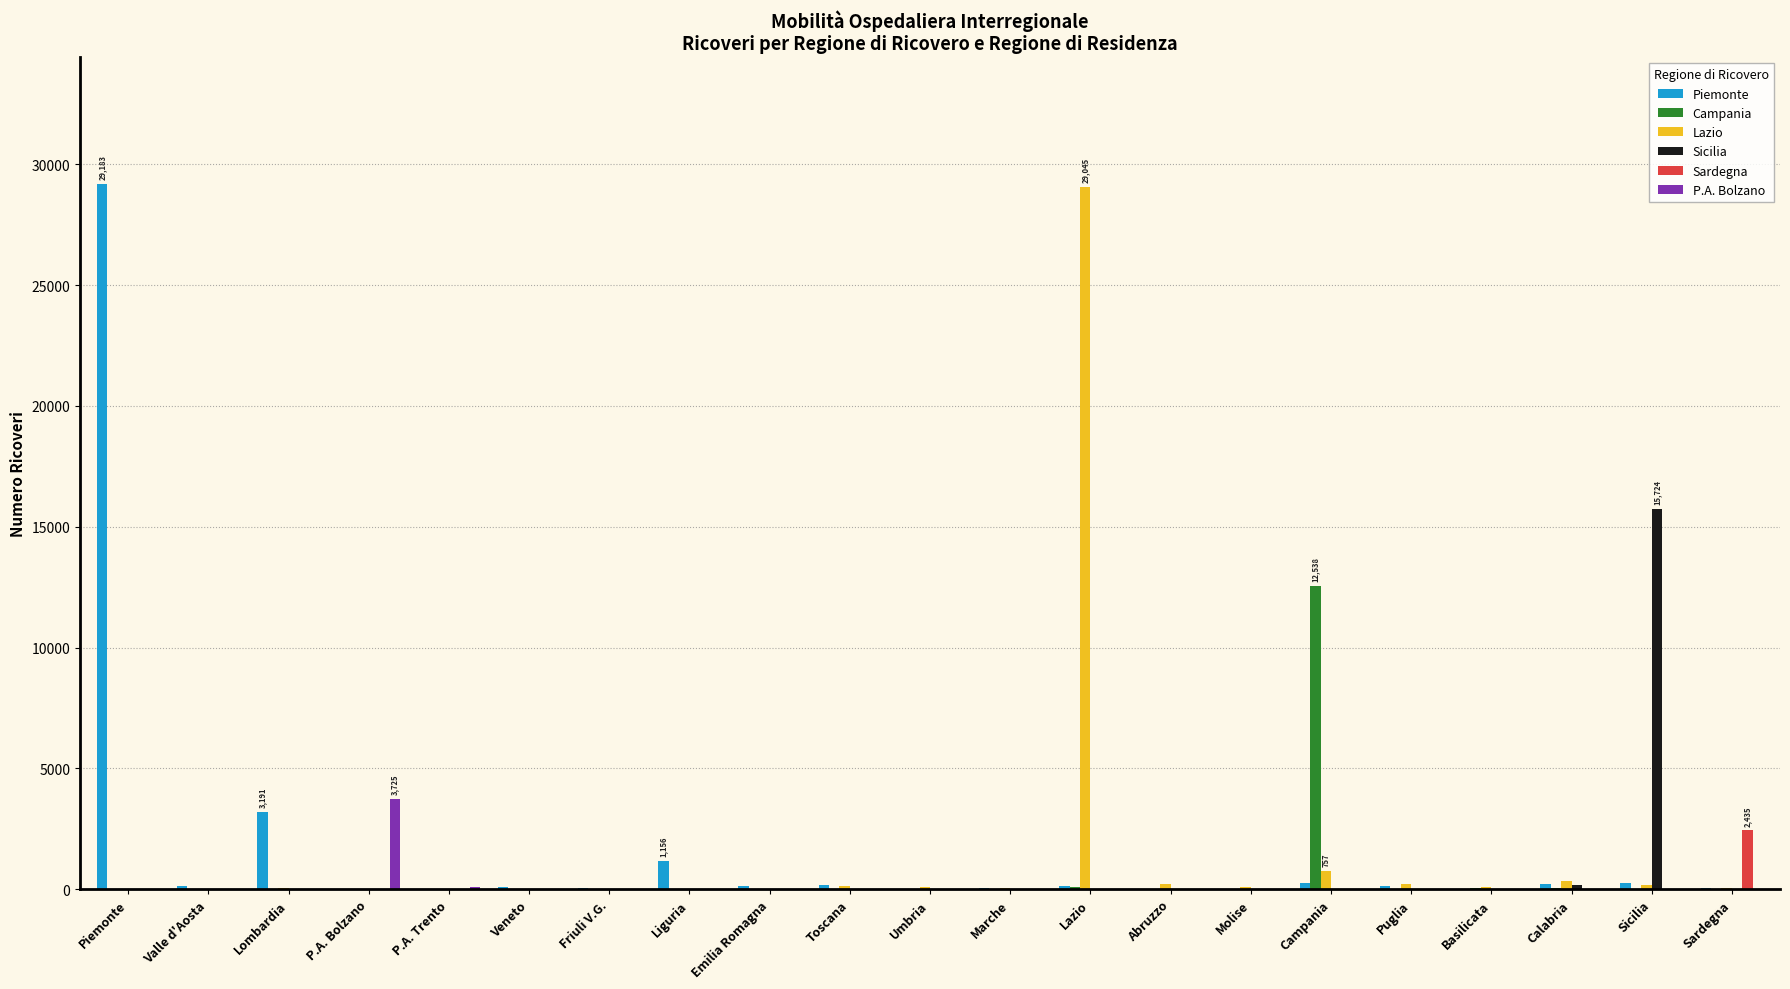

What is the maximum value shown in the chart?

29183